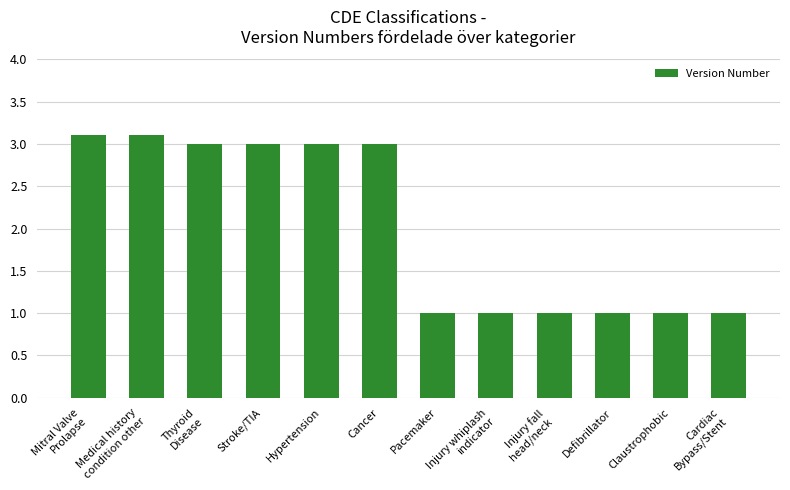

What is the smallest value displayed?

1.0